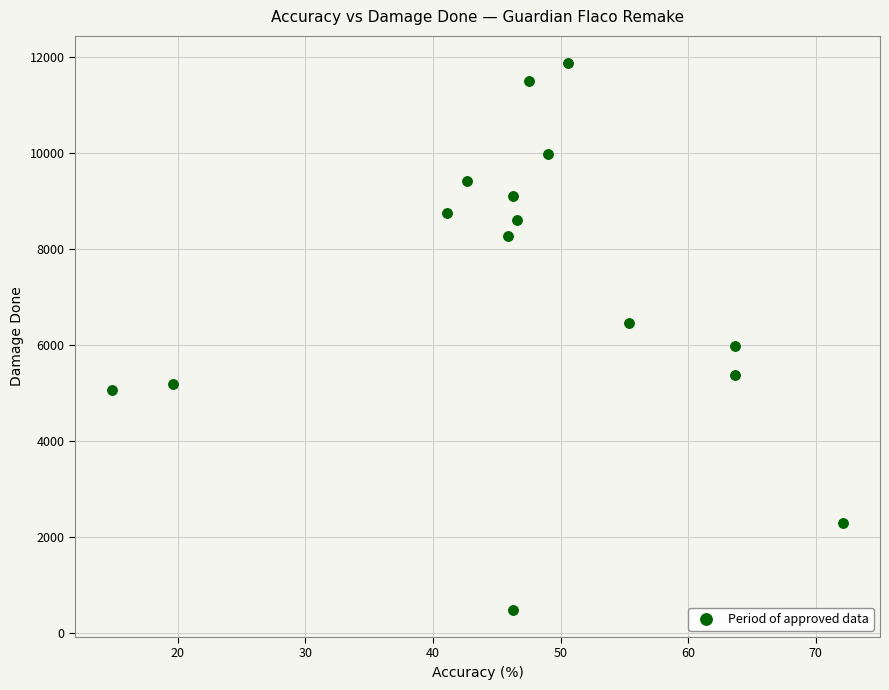

What is the range of Y values (max minus min)?

11395